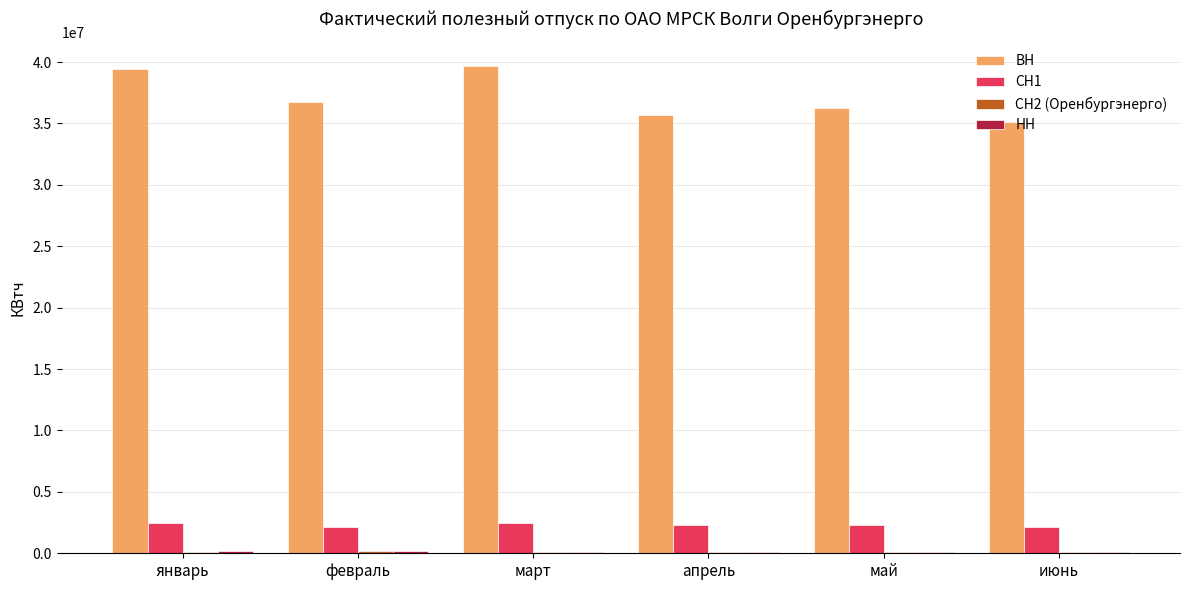

True or false: ВН has a value of 21619642 at февраль.

False